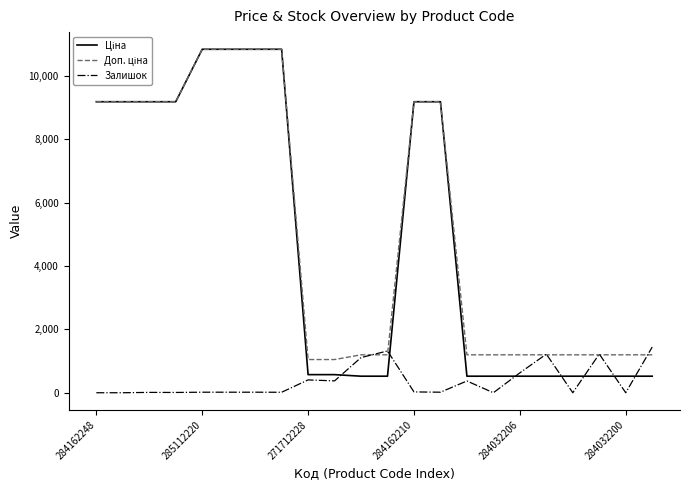

True or false: Доп. ціна has more than 0 interior local peaks.

False